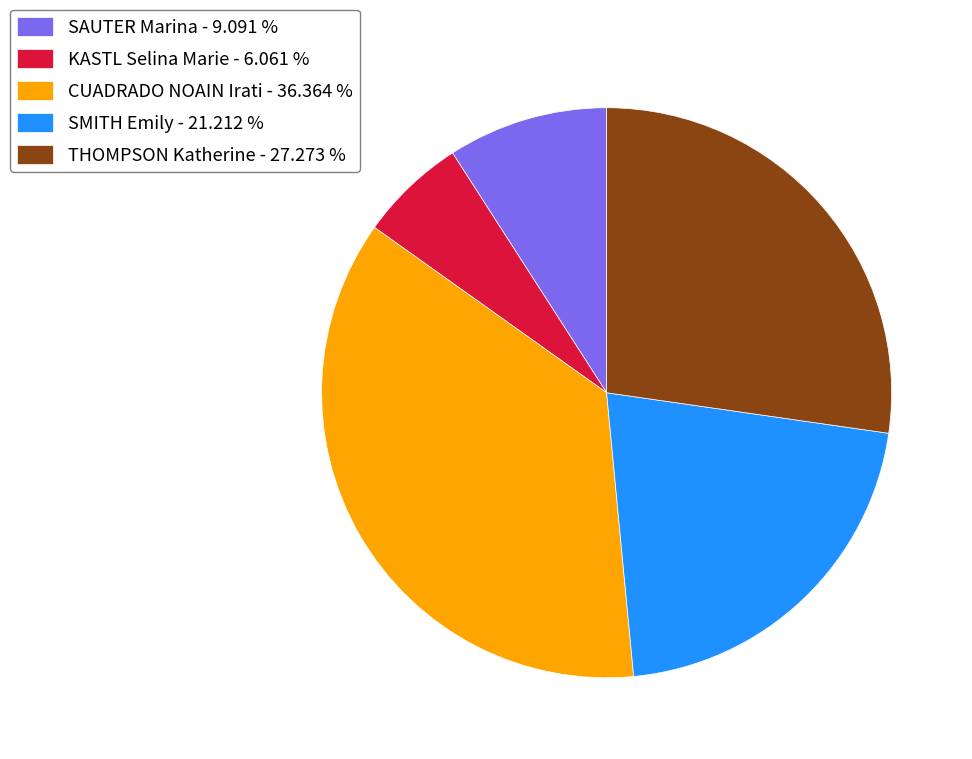

Does any single category account for the majority?

No